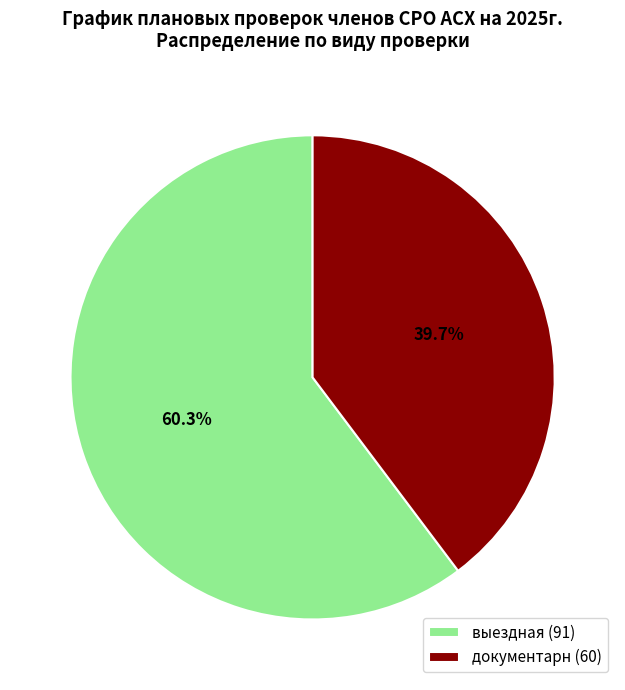

What is the largest slice in the pie chart?

выездная